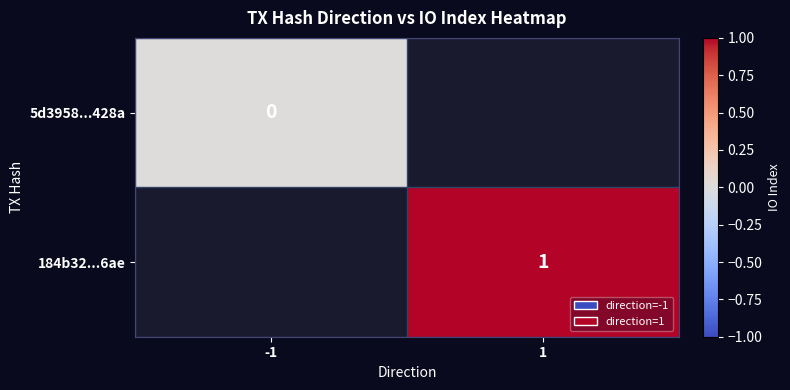

True or false: 184b32...6ae has a value of 1 at 1.

True